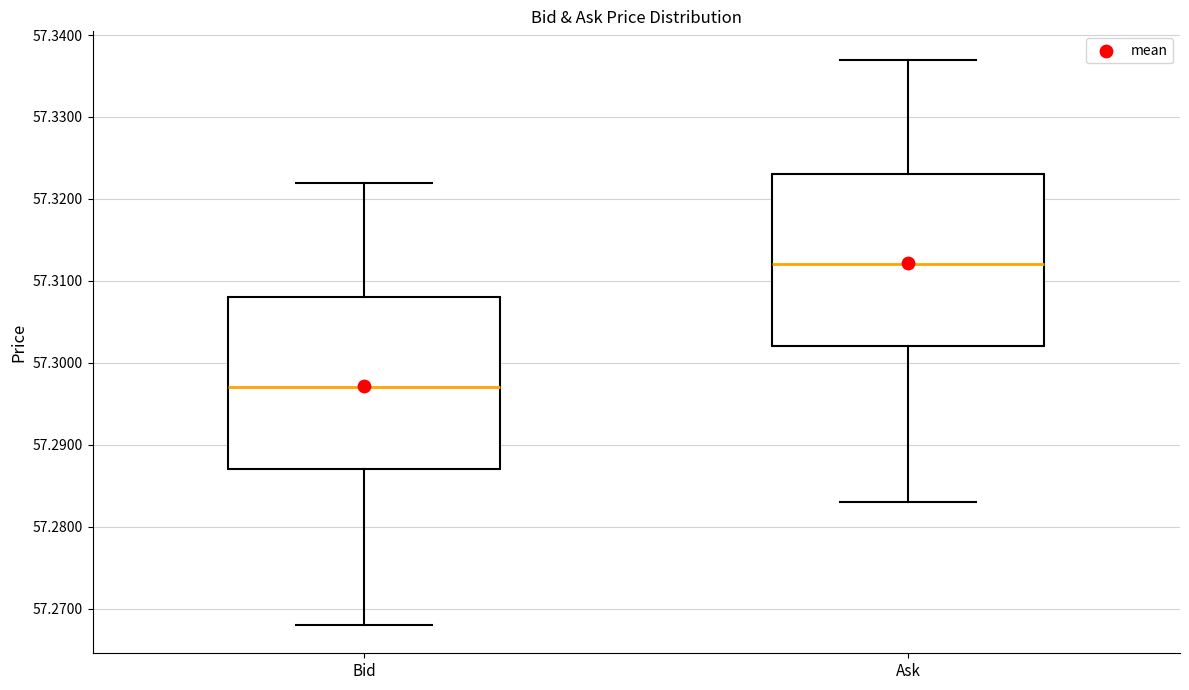

Reading left to right, read every box against the y-axis: the position of its median line, the range the box covers, and the ends of its whiskers. The values are not printed on the chart, so give them approximately, as read against the axis.

Bid: median 57.297, box 57.287 to 57.308, whiskers 57.268 to 57.322
Ask: median 57.312, box 57.302 to 57.323, whiskers 57.283 to 57.337